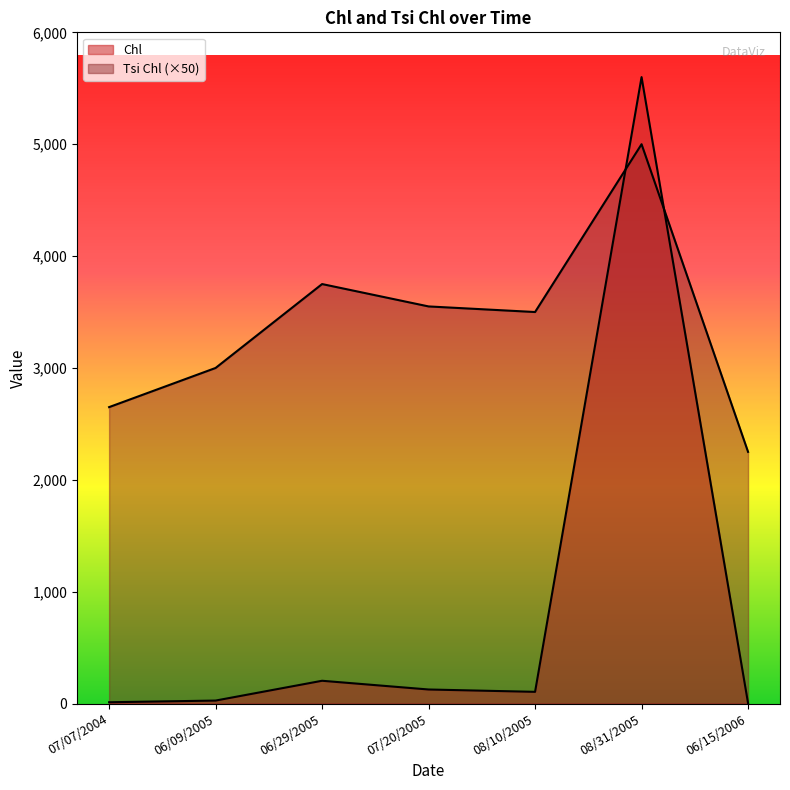

List the series in order of their overall mean, lowest first.

Chl, Tsi Chl